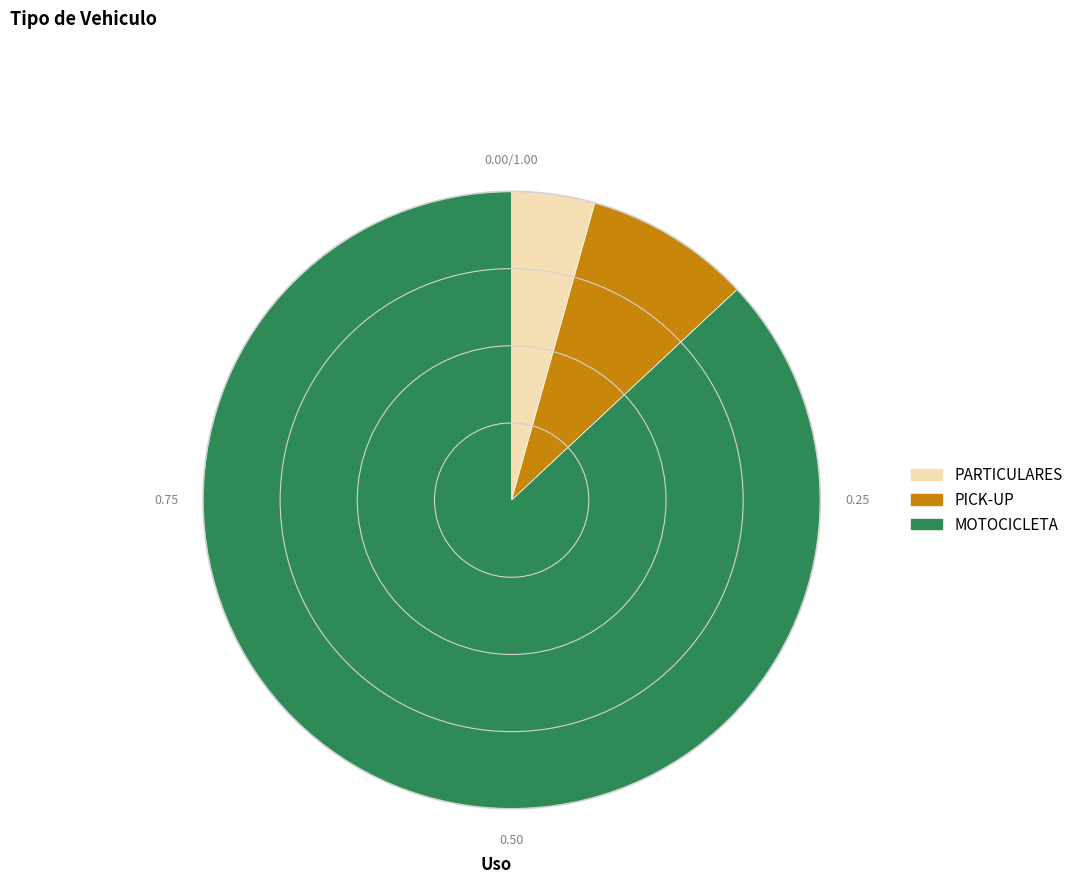

How many segments does this pie chart have?

3